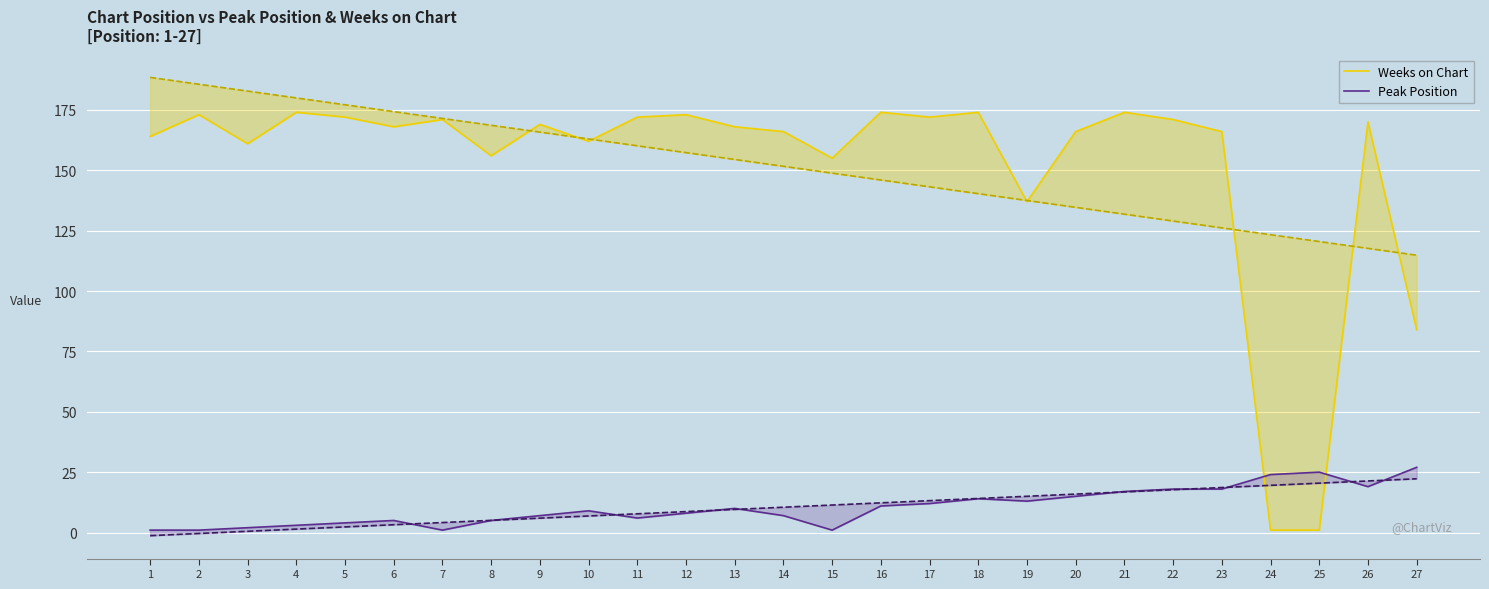

Rank the categories by Peak Position value from highest to lowest.

27, 25, 24, 26, 22, 23, 21, 20, 18, 19, 17, 16, 13, 10, 12, 9, 14, 11, 6, 8, 5, 4, 3, 1, 2, 7, 15